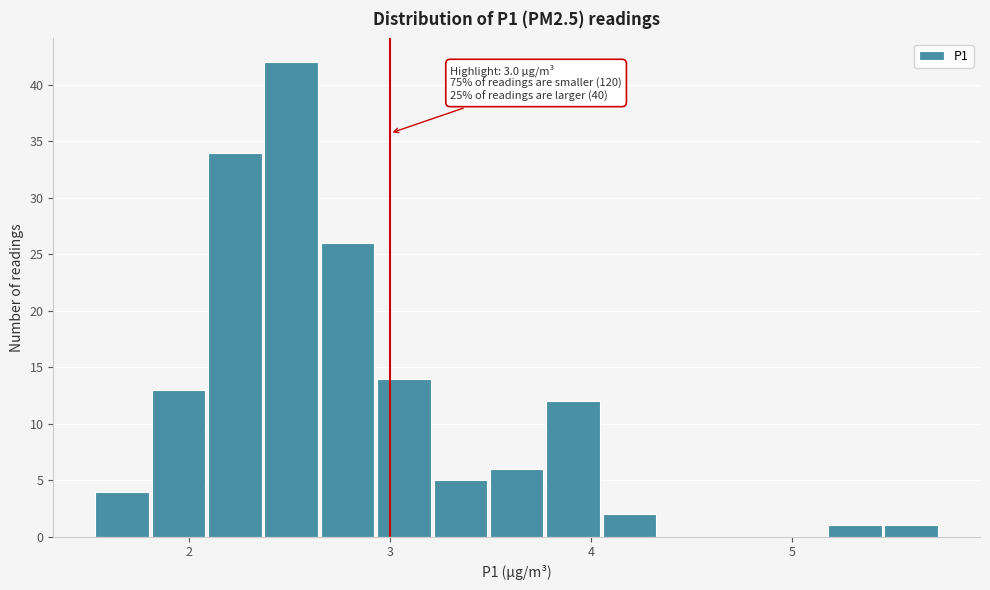

Read against the x-axis, roughly where is the centre of the tallest bar?

2.5